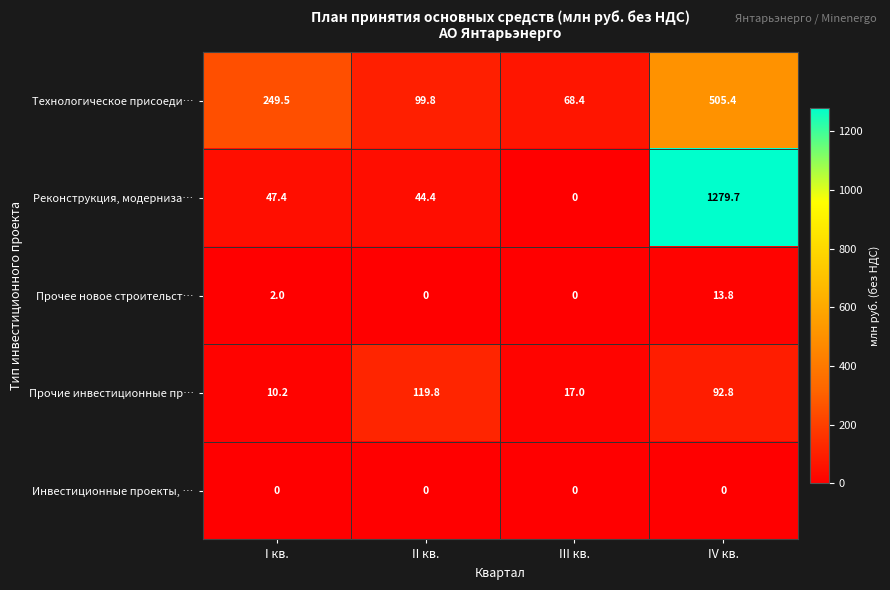

At which category is the sum across all series the highest?

IV кв.